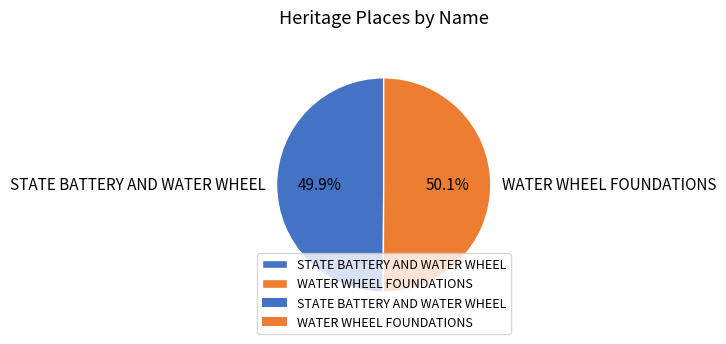

Is the sum of STATE BATTERY AND WATER WHEEL and WATER WHEEL FOUNDATIONS greater than half?

Yes